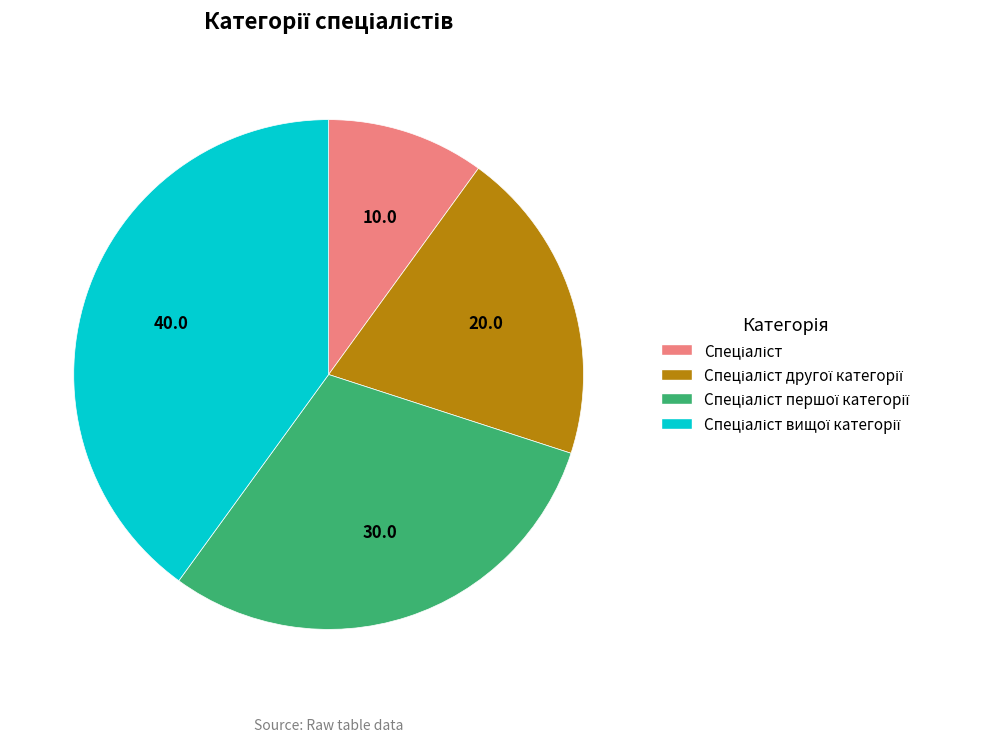

Is there any slice that represents more than half of the pie?

No